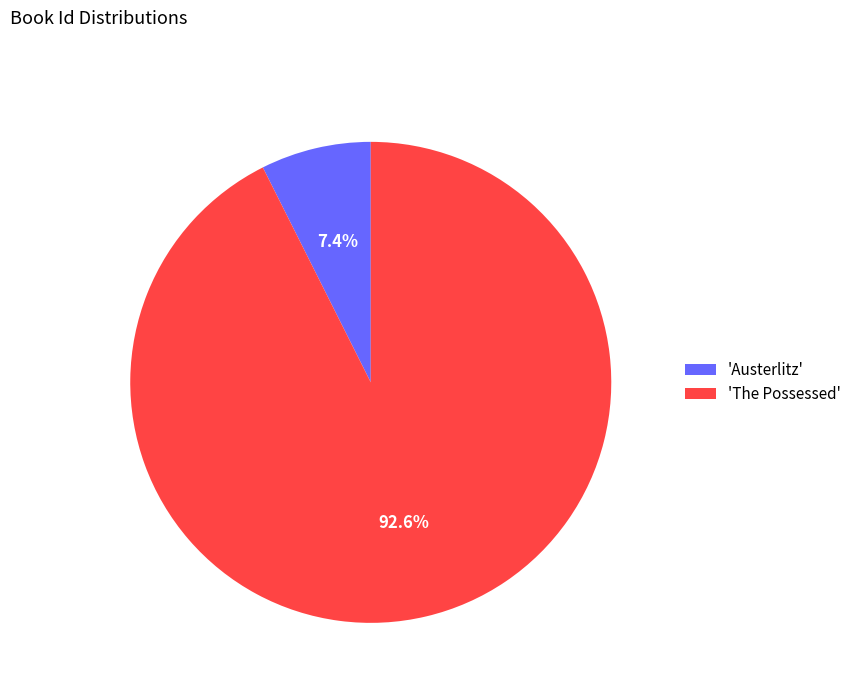

Combined, what portion of the pie is 'Austerlitz' and 'The Possessed'?

100.0%